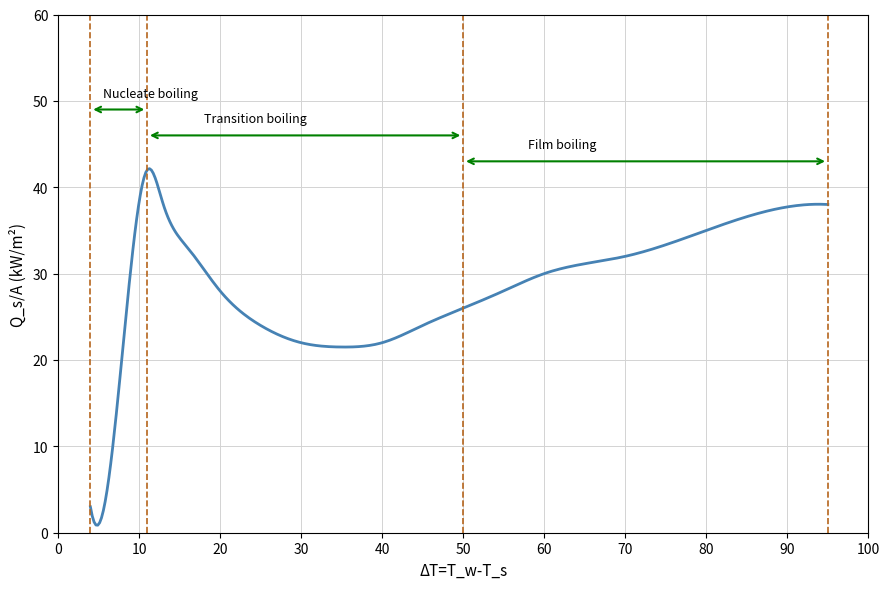

What is the greatest value displayed?

42.1